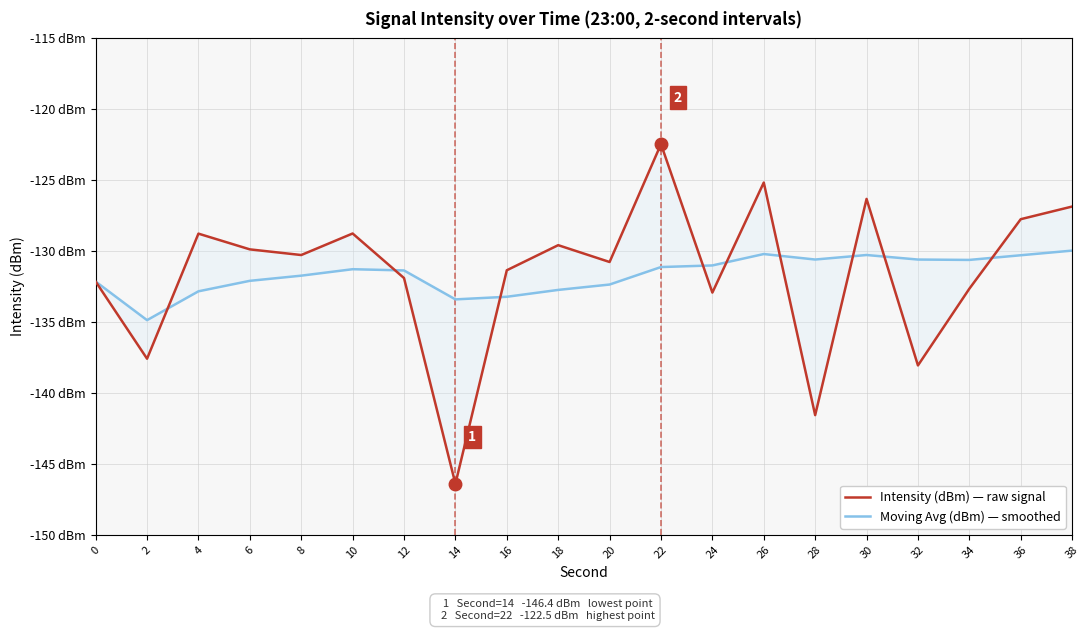

Where is the first local maximum for Moving Avg (dBm) — smoothed?

10